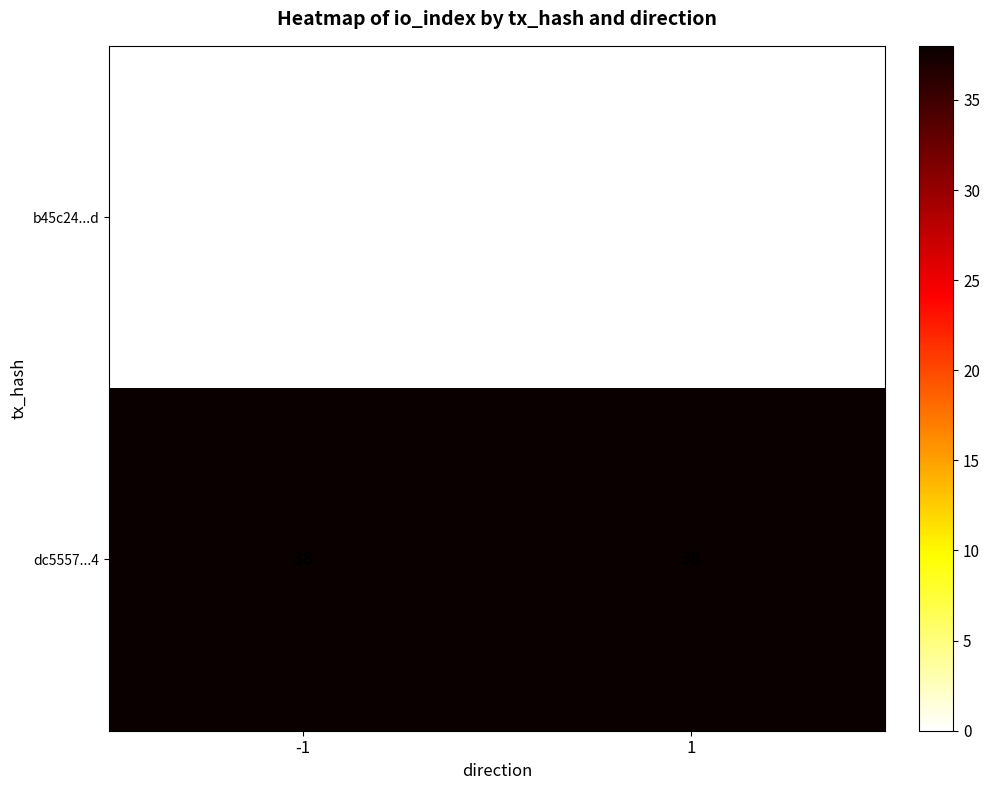

What is the average value of the dc5557...4 series?

38